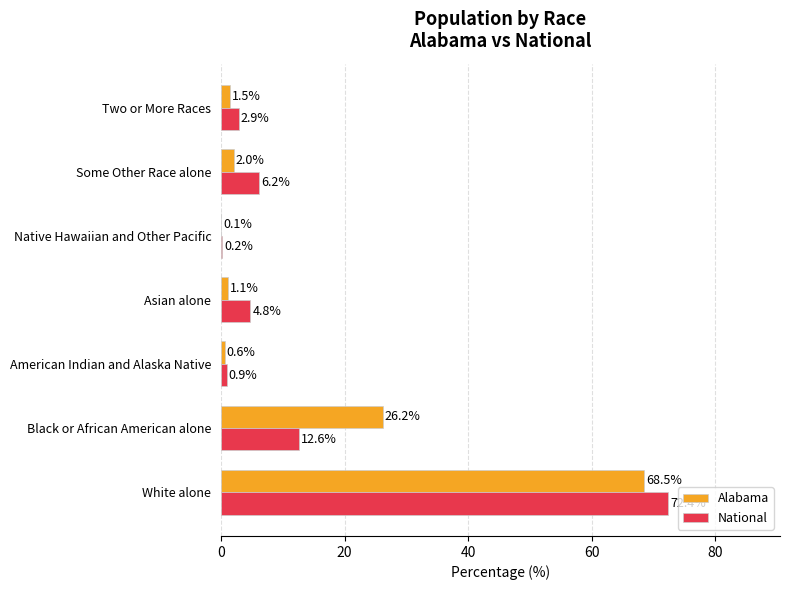

Where is Alabama nearest to the value 34?

Black or African American alone